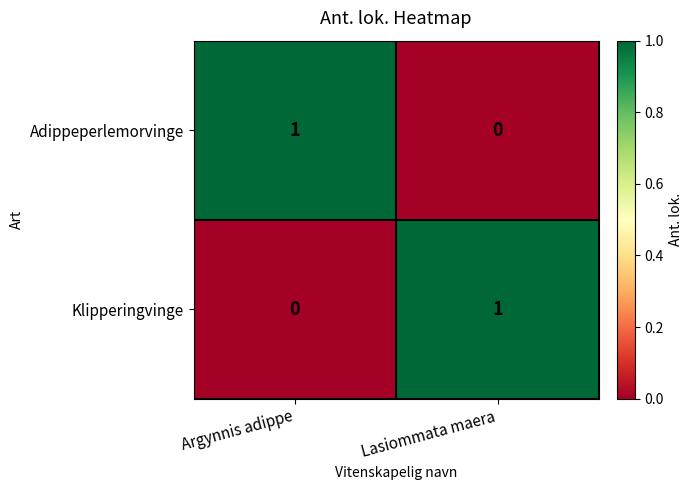

Count the number of data series in this chart.

2